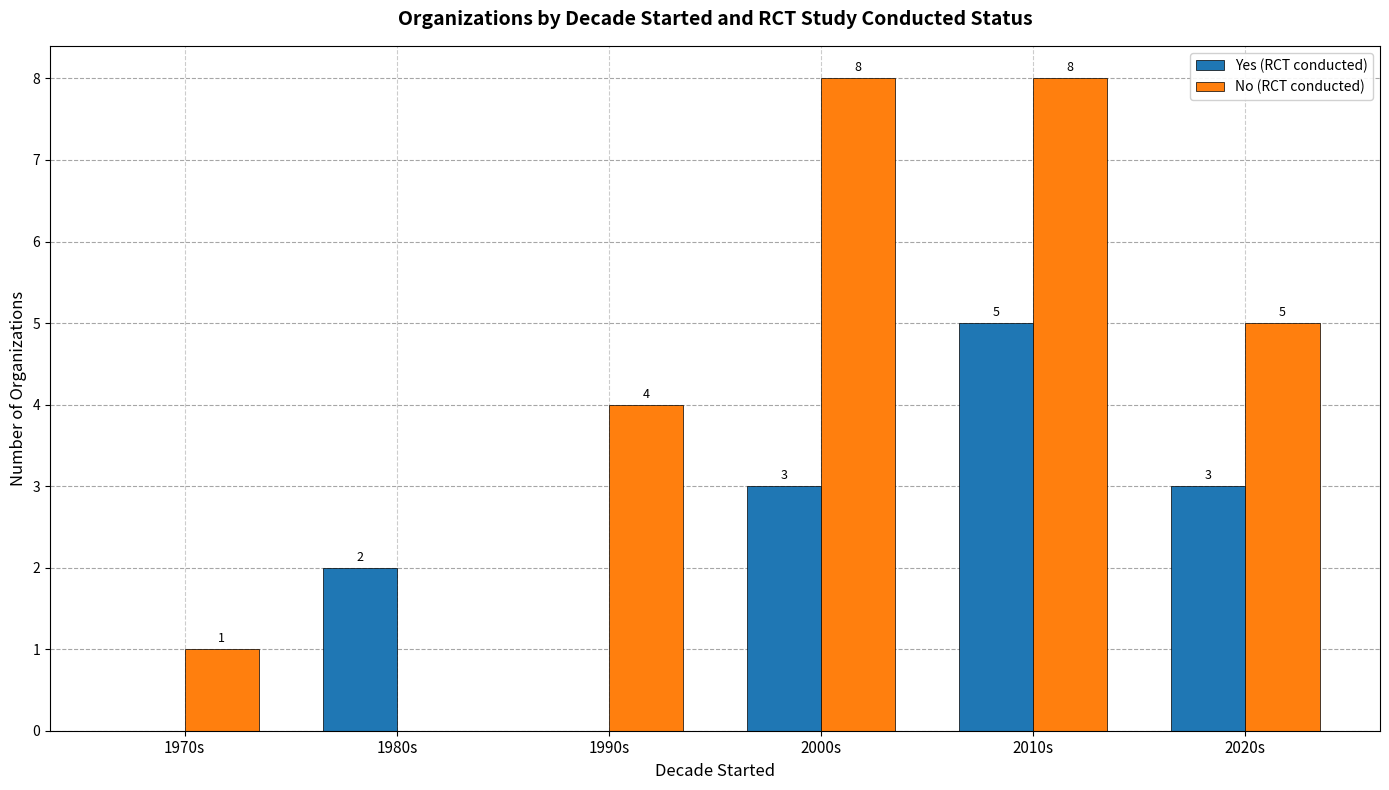

What is the maximum value shown in the chart?

8